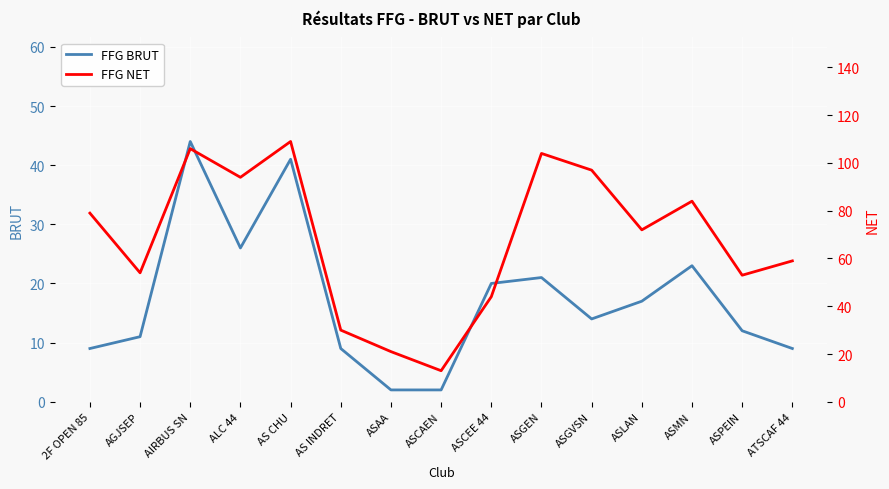

Where is FFG BRUT nearest to the value 23?

ASMN